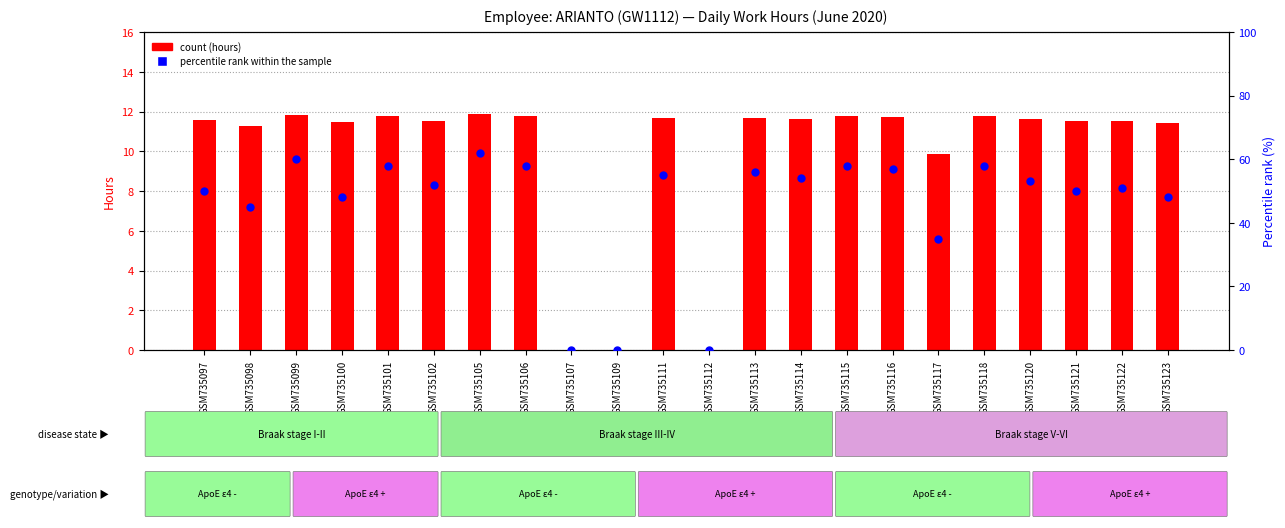

What is the total value across all series at GSM735106?

69.8